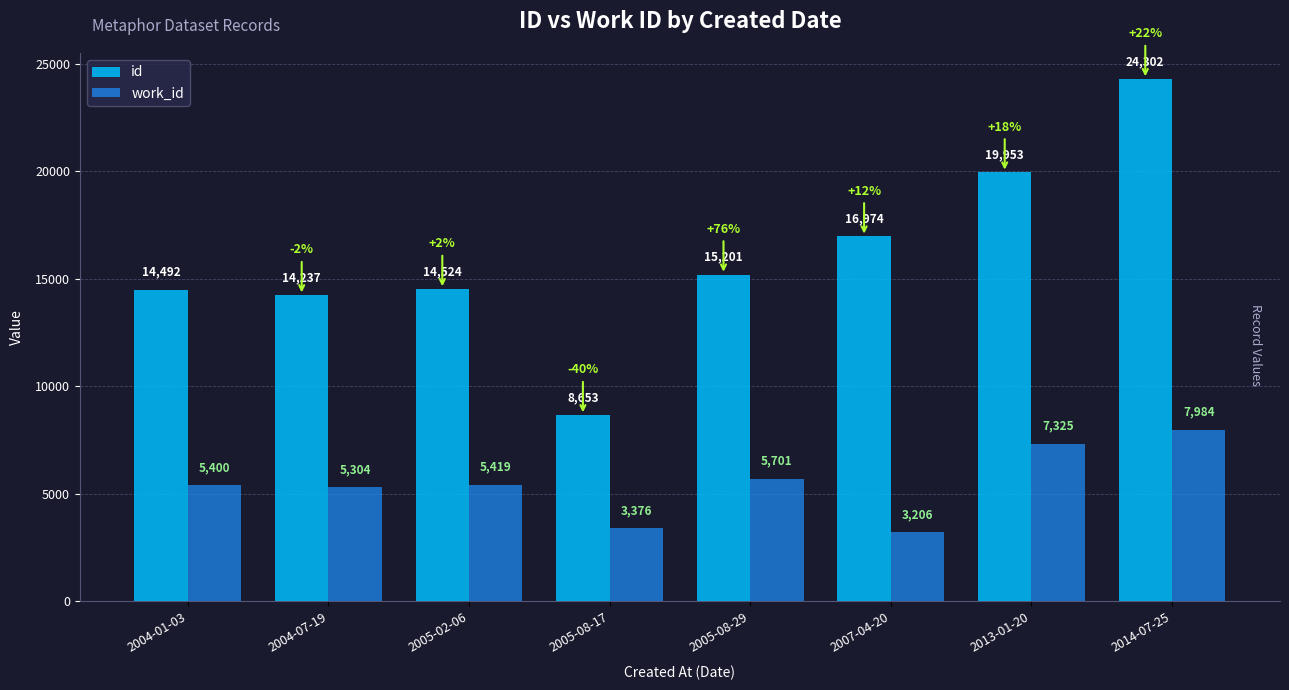

Count the number of data series in this chart.

2